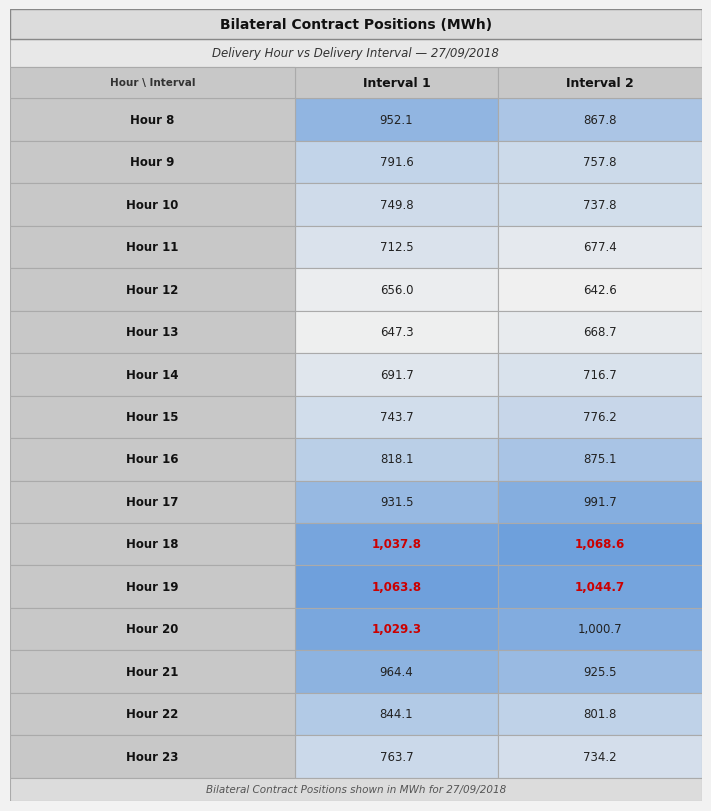

What is the difference between the maximum and minimum values in the 20 series?

28.6